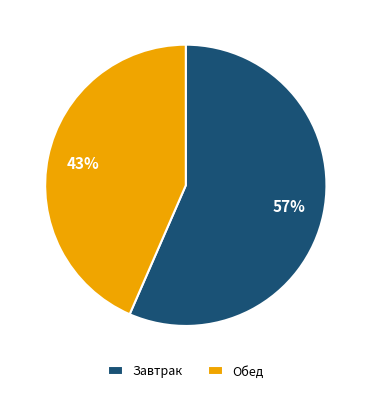

Between Обед and Завтрак, which is larger?

Завтрак